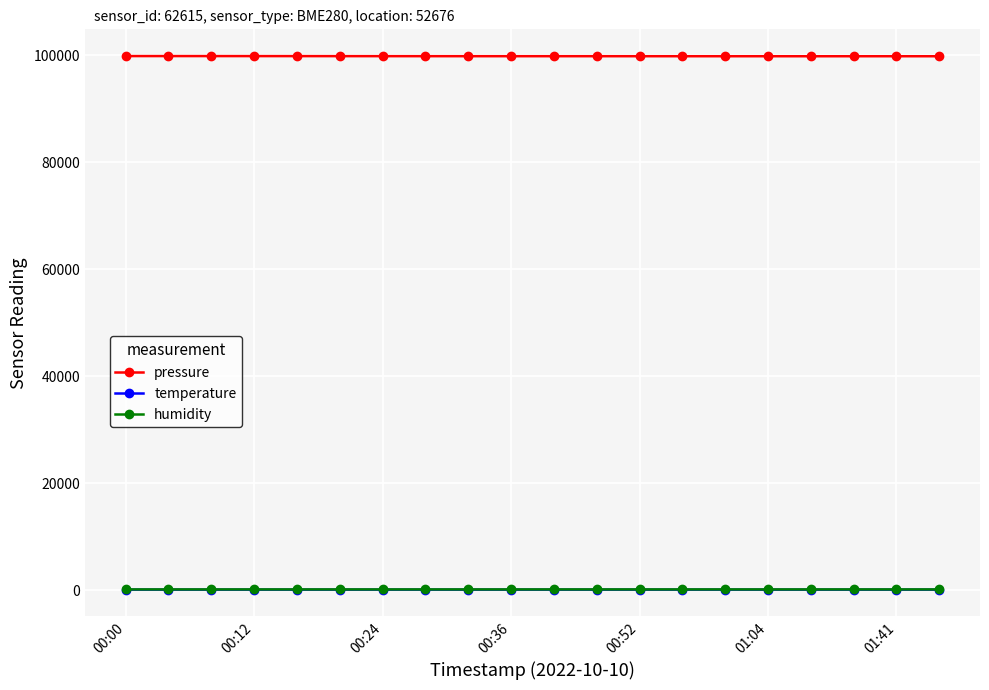

How many lines are shown in the chart?

3